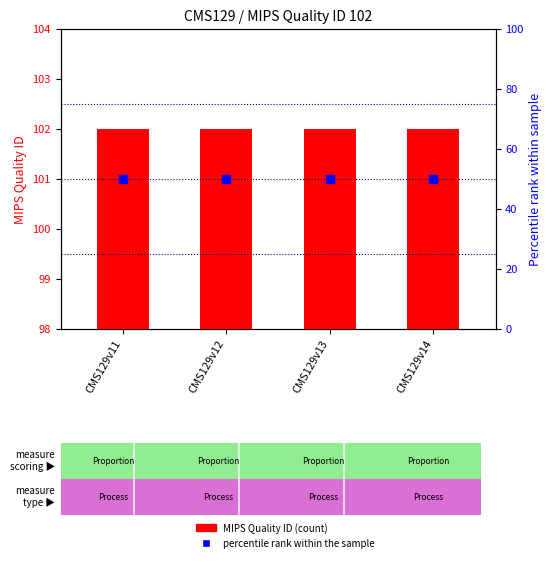

Which series reaches the maximum Y coordinate?

MIPS Quality ID (count)